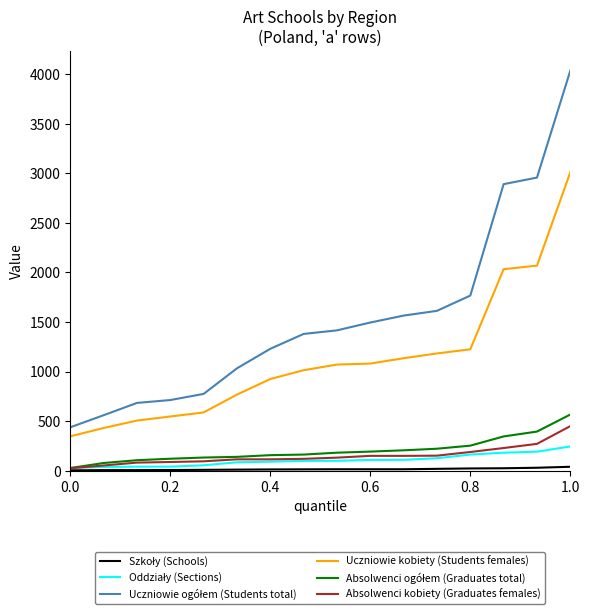

True or false: Uczniowie kobiety (Students females) and Absolwenci kobiety (Graduates females) cross at least once.

False